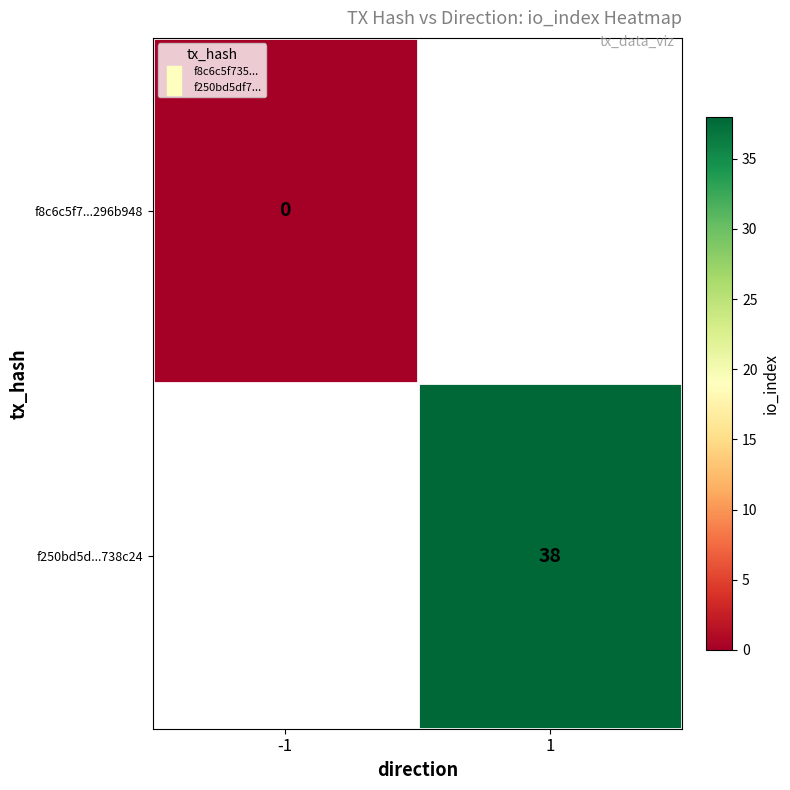

The f250bd5d...738c24 series shows 38 at 1. True or false?

True